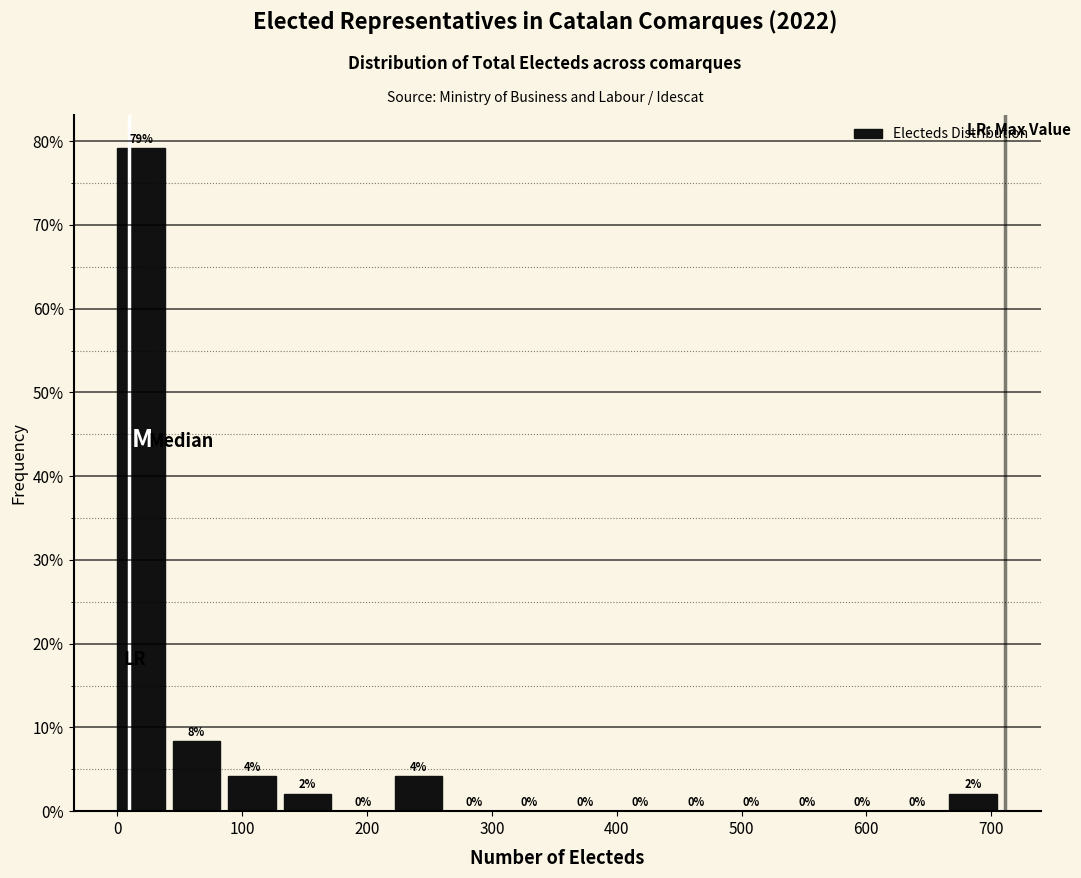

Which range on the x-axis has the tallest bar?

0 to 40